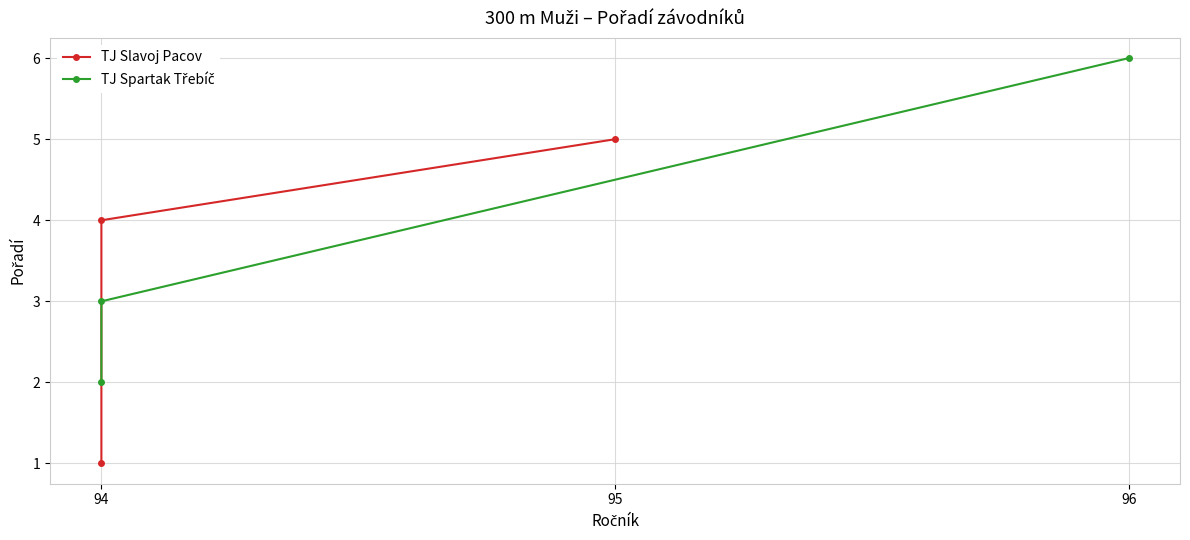

Is this an area chart (filled region under the line)?

No